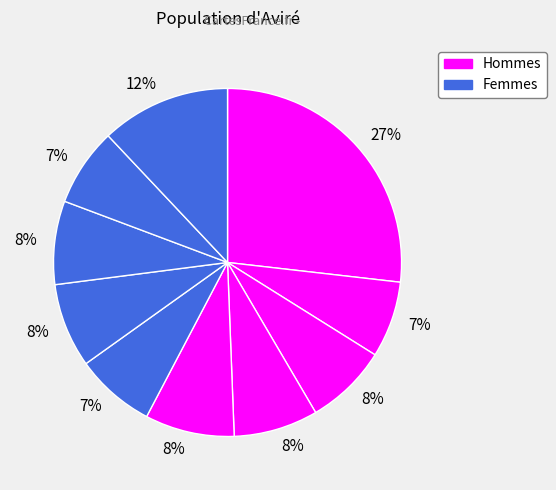

How many segments does this pie chart have?

10